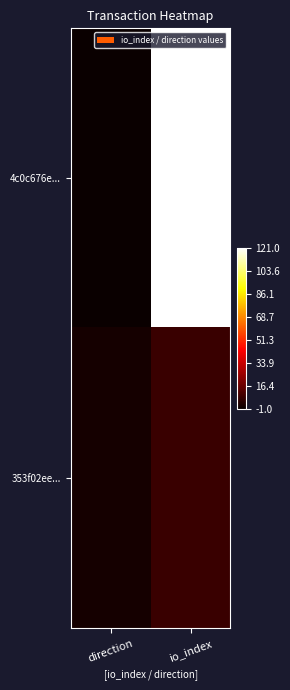

How many data points does each series have?

2